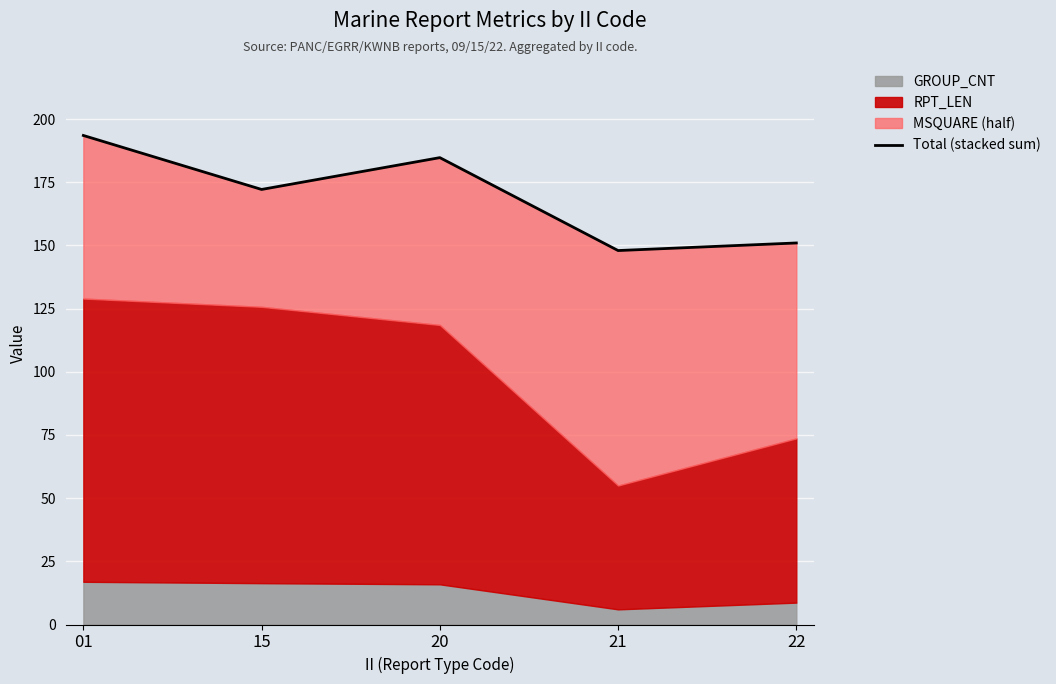

Rank the categories by value from lowest to highest.

21, 22, 15, 20, 01